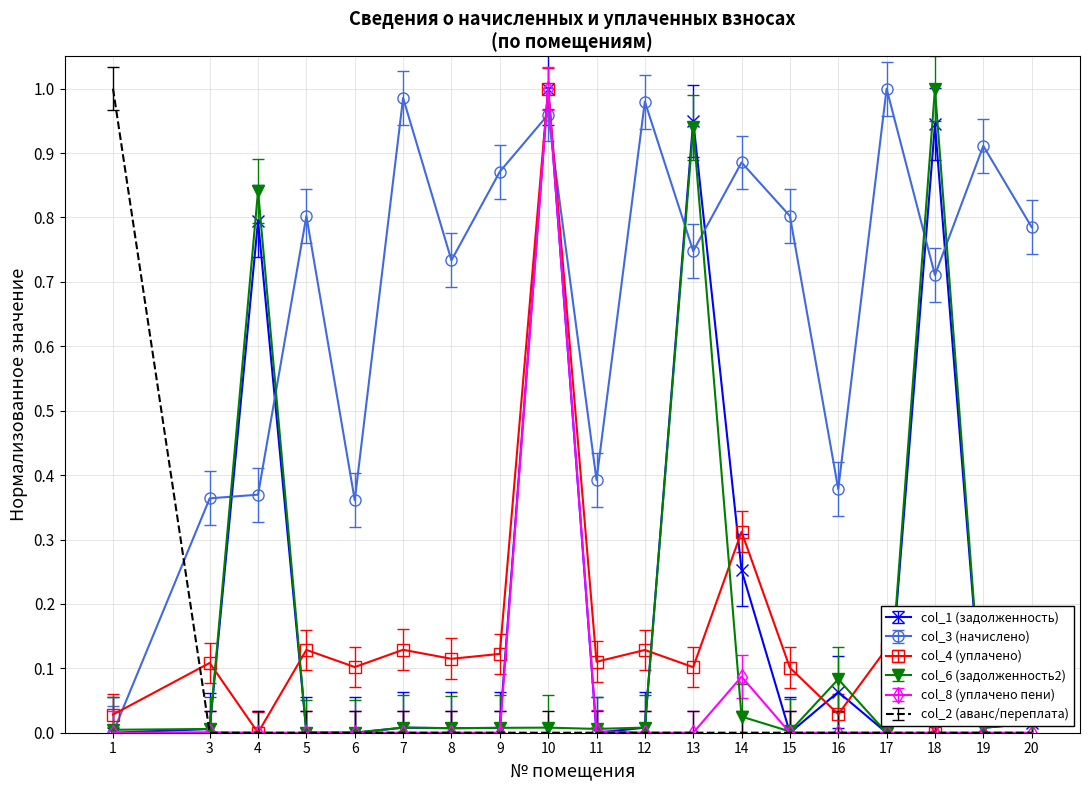

Is it true that col_2 (аванс/переплата) equals -0.7 at 3?

False